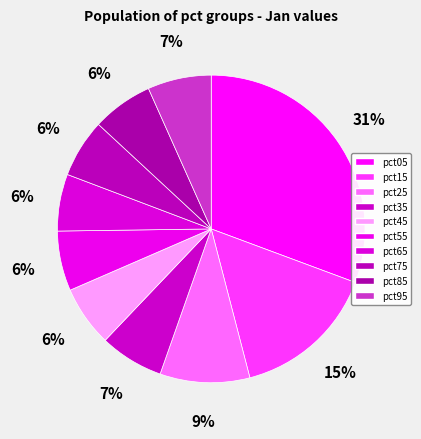

Which category has the biggest portion of the pie?

pct05